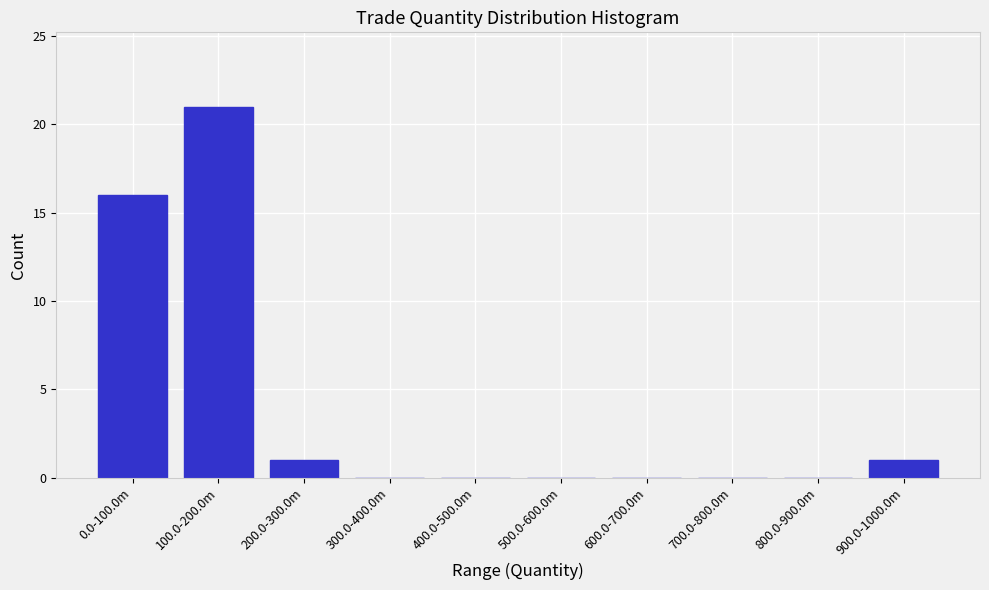

Reading right to left, list all the values displayed in this chart.

900.0-1000.0m=1	800.0-900.0m=0	700.0-800.0m=0	600.0-700.0m=0	500.0-600.0m=0	400.0-500.0m=0	300.0-400.0m=0	200.0-300.0m=1	100.0-200.0m=21	0.0-100.0m=16